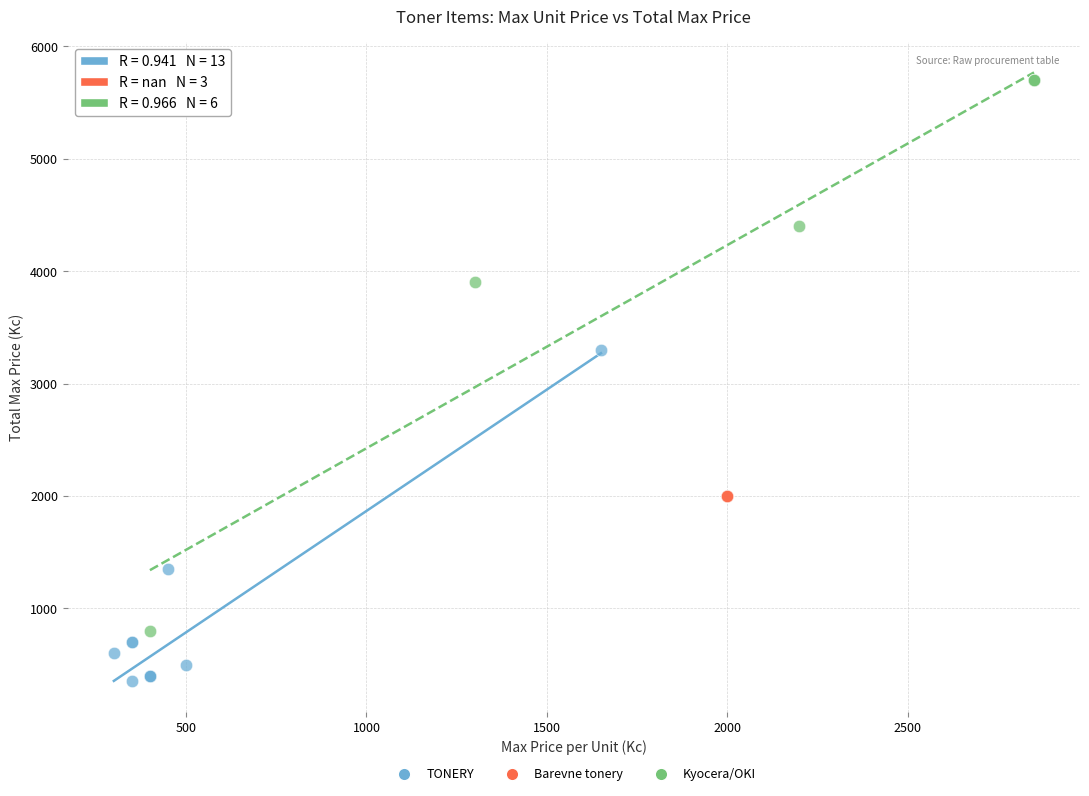

Which series contains the lowest Y value?

TONERY